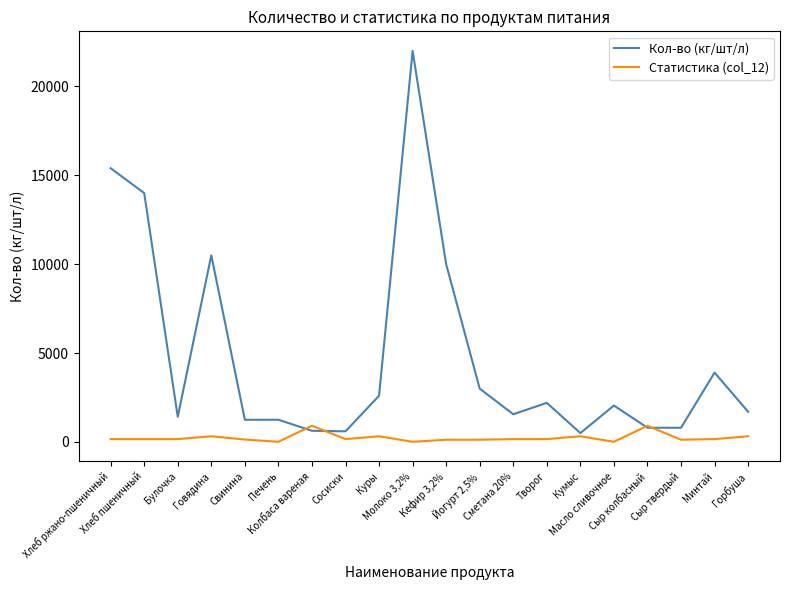

Where do Статистика (col_12) and Кол-во (кг/шт/л) first cross each other?

Печень and Колбаса вареная